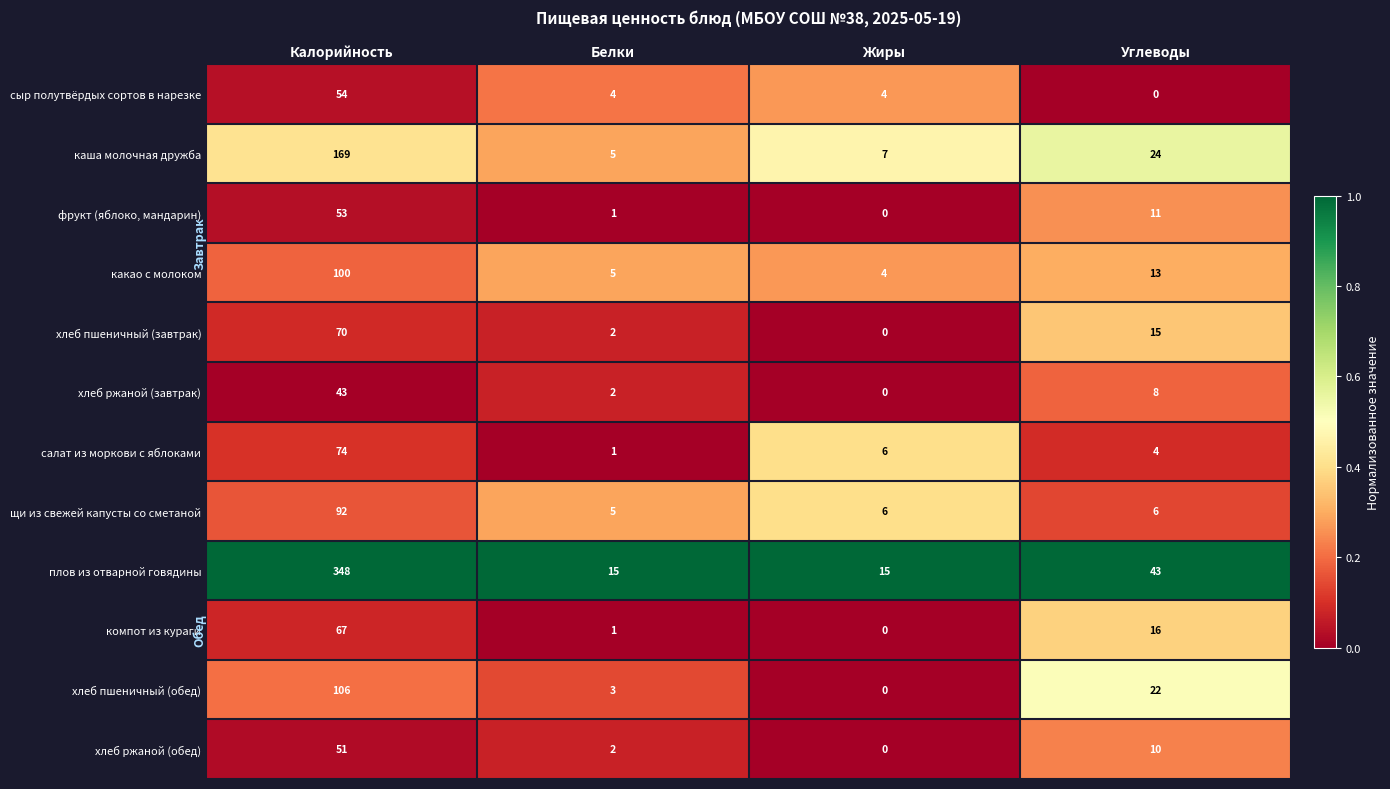

Which series has the largest total across all categories?

плов из отварной говядины